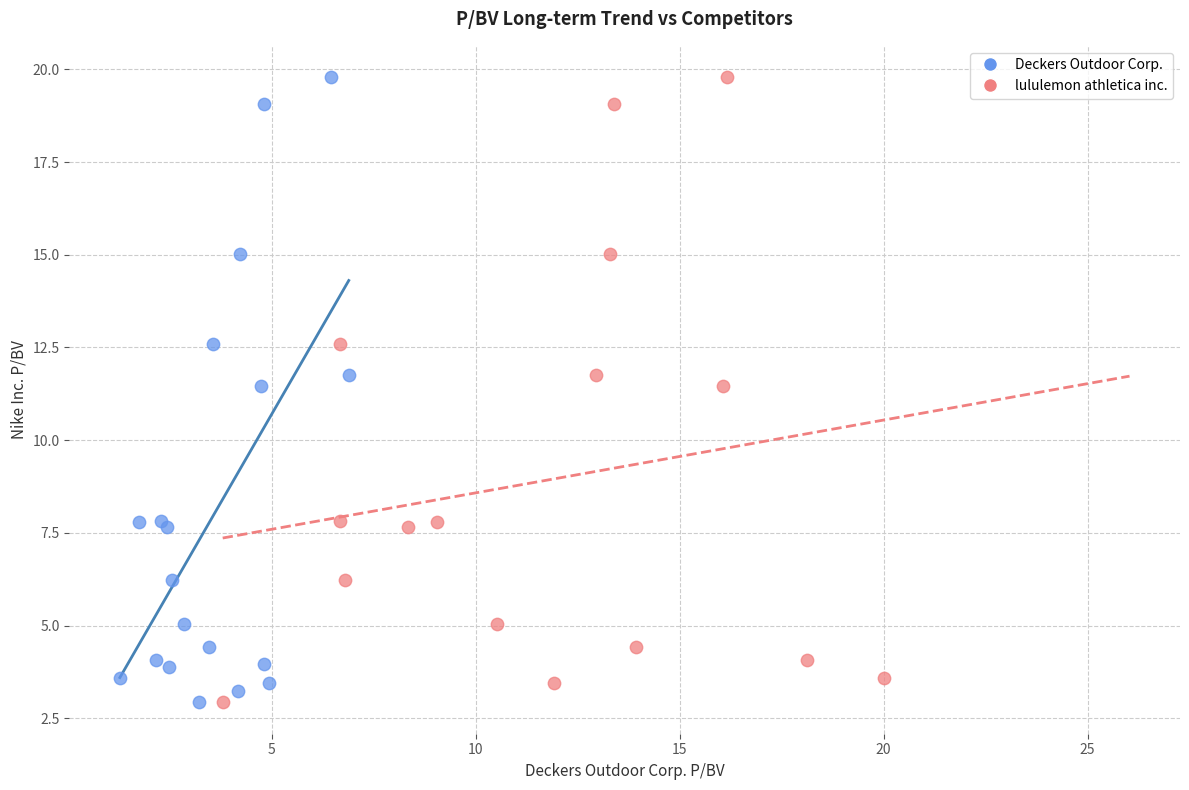

What are all the series names shown in the legend?

Deckers Outdoor Corp., lululemon athletica inc.